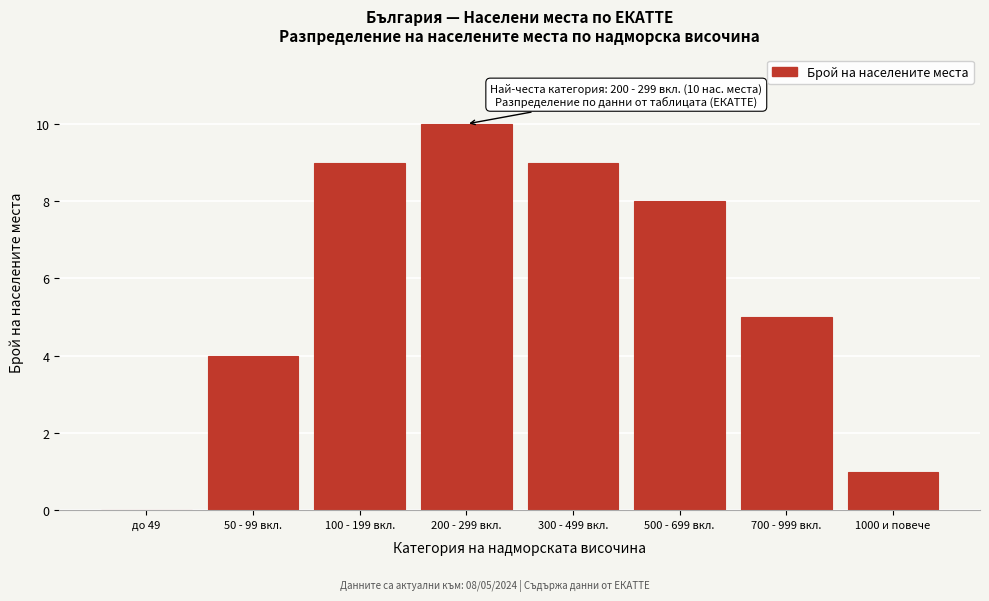

Reading right to left, what are all the values shown in this chart?

1000 и повече=1	700 - 999 вкл.=5	500 - 699 вкл.=8	300 - 499 вкл.=9	200 - 299 вкл.=10	100 - 199 вкл.=9	50 - 99 вкл.=4	до 49=0